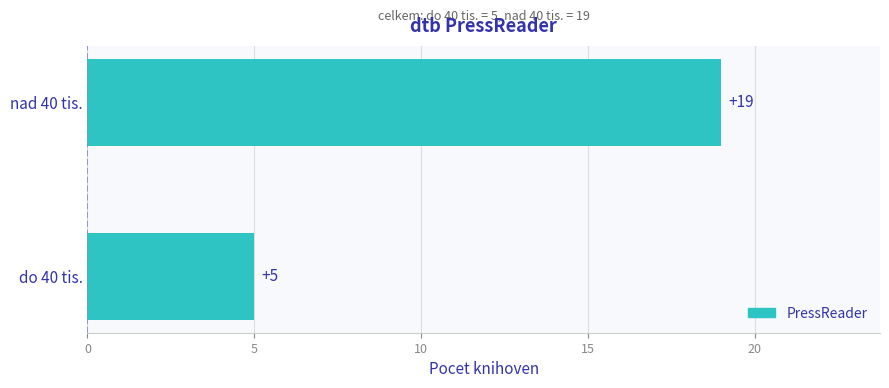

The chart shows a value of 7 at nad 40 tis.. True or false?

False